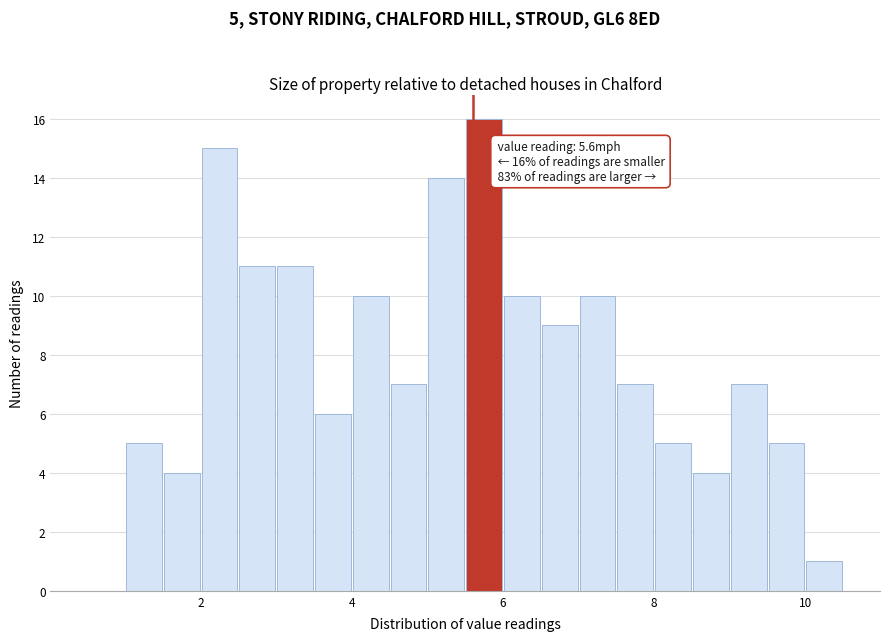

Around what value on the x-axis is the tallest bar? Give the approximate position of its centre, as read against the axis.

5.8